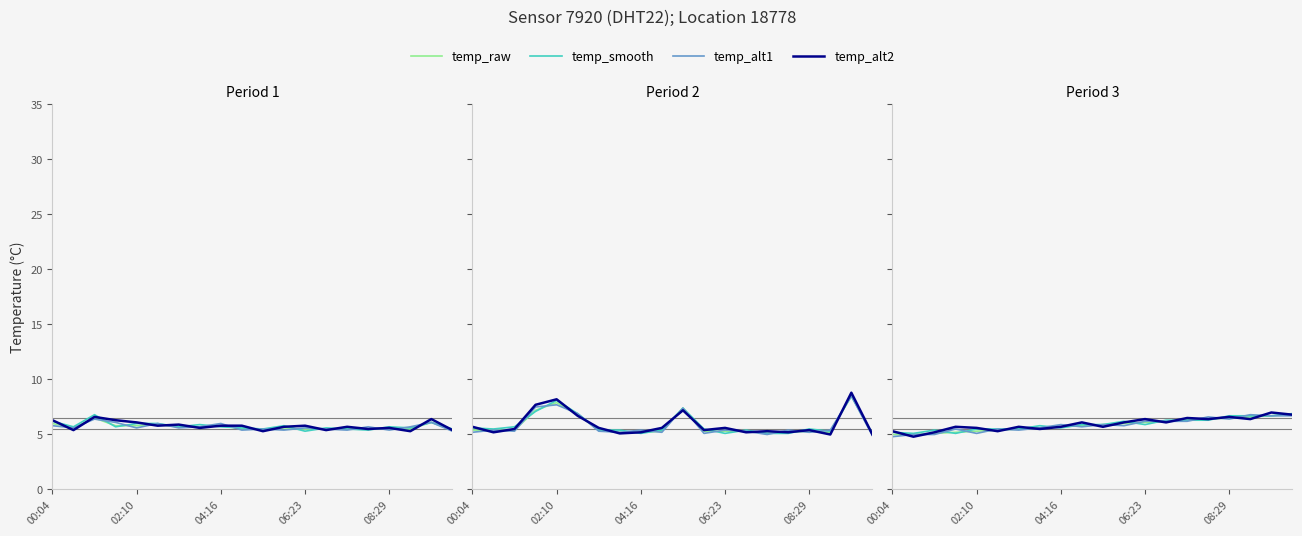

What position from the right is 17?

3